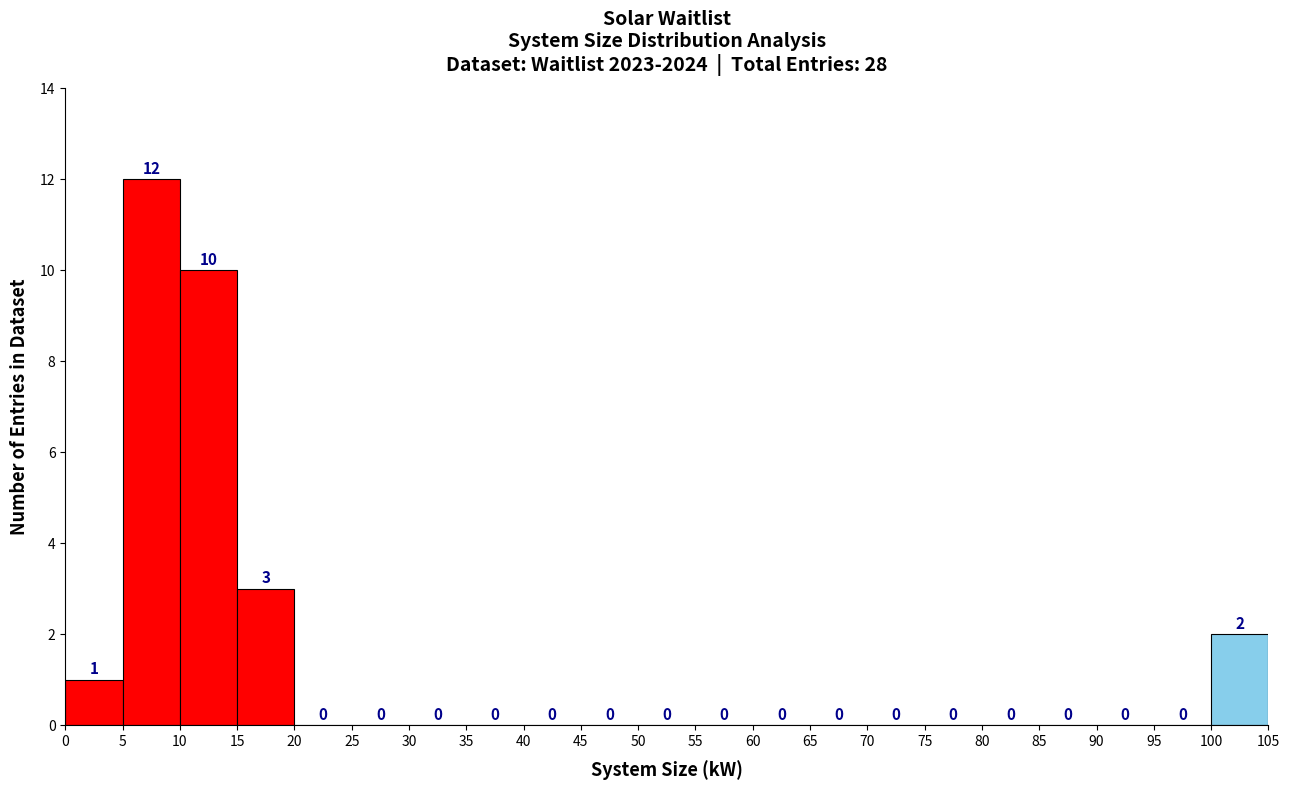

Reading left to right, list every bar in this chart as the range it spans on the x-axis followed by its height.

0 to 5: 1
5 to 10: 12
10 to 15: 10
15 to 20: 3
20 to 25: 0
25 to 30: 0
30 to 35: 0
35 to 40: 0
40 to 45: 0
45 to 50: 0
50 to 55: 0
55 to 60: 0
60 to 65: 0
65 to 70: 0
70 to 75: 0
75 to 80: 0
80 to 85: 0
85 to 90: 0
90 to 95: 0
95 to 100: 0
100 to 105: 2